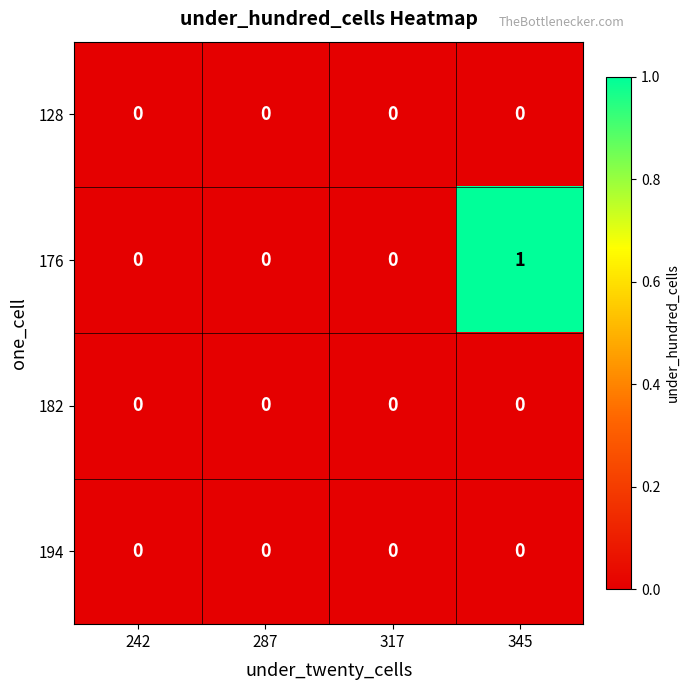

True or false: 128 has a value of 0 at 317.

True